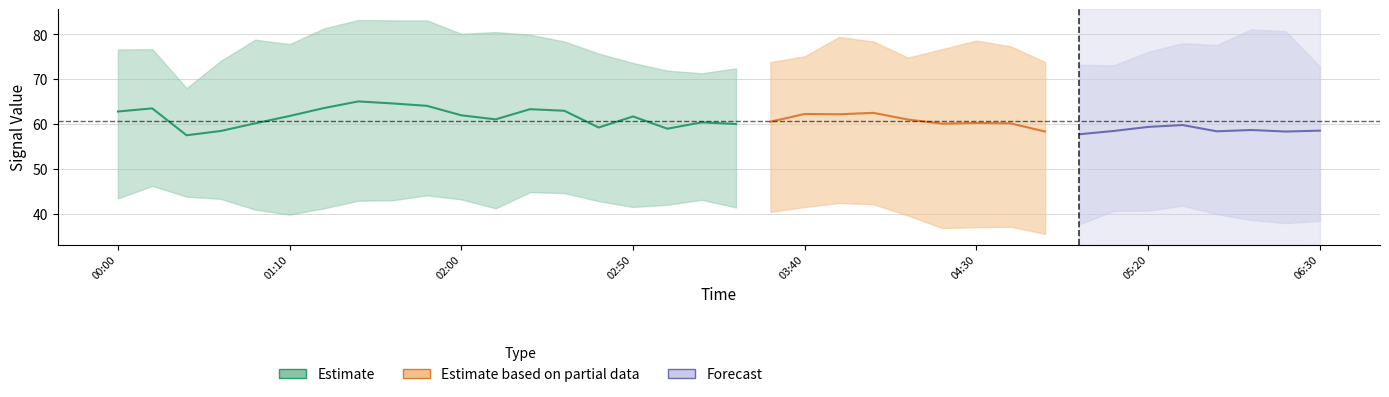

What is the greatest value displayed?

83.2